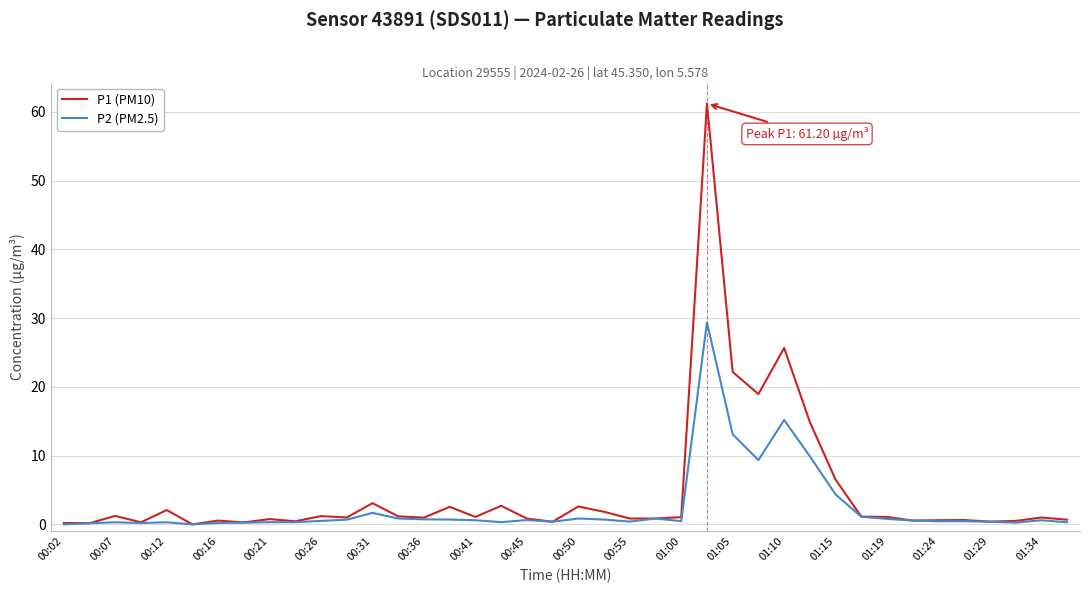

Does the chart display data point markers on the line(s)?

No